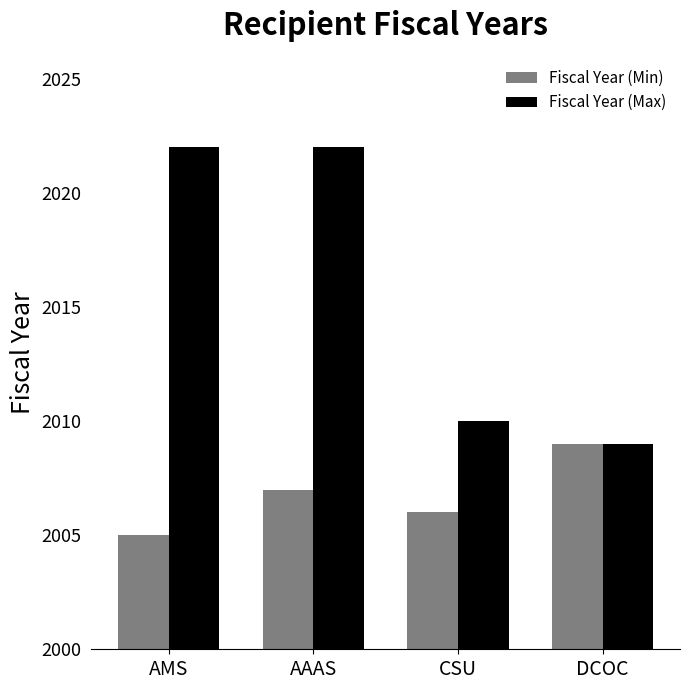

What are all the series names shown in the legend?

Fiscal Year (Min), Fiscal Year (Max)